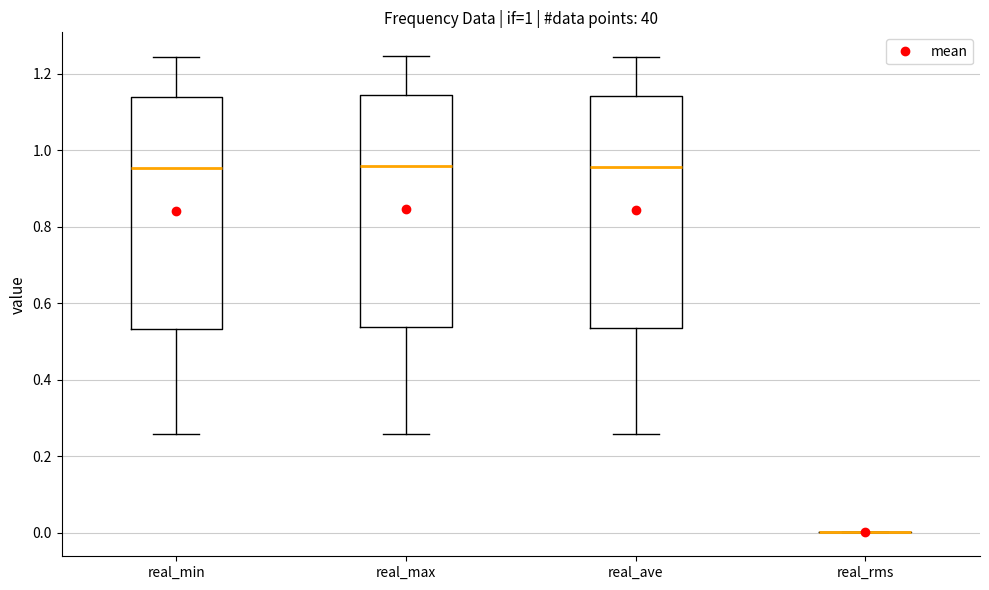

Where is the lower edge of the box for real_max on the y-axis? The values are not printed on the chart, so give them approximately, as read against the axis.

0.54